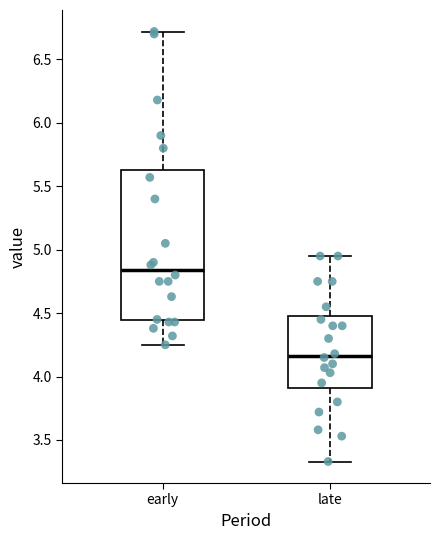

Which box is the tallest, from its lower edge to its upper edge?

early